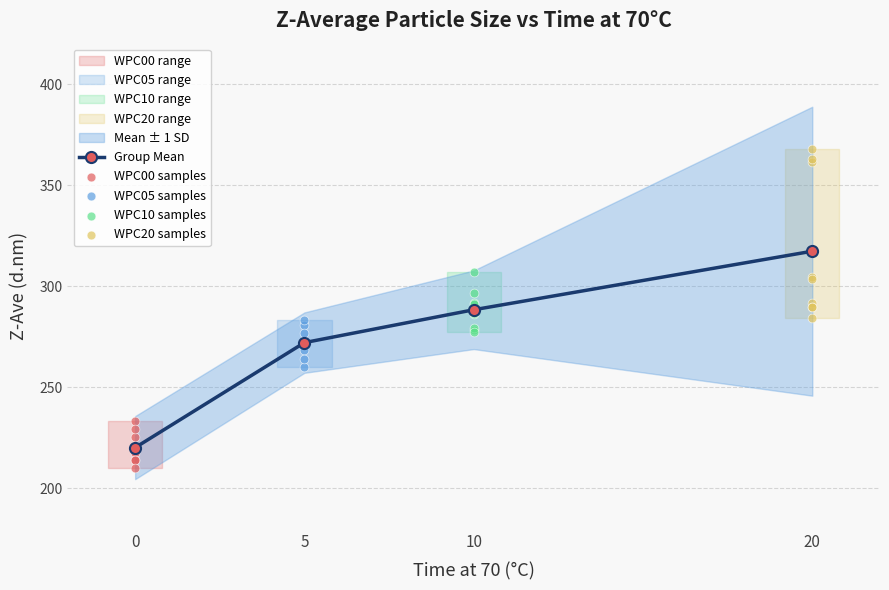

At which category is the sum across all series the highest?

20